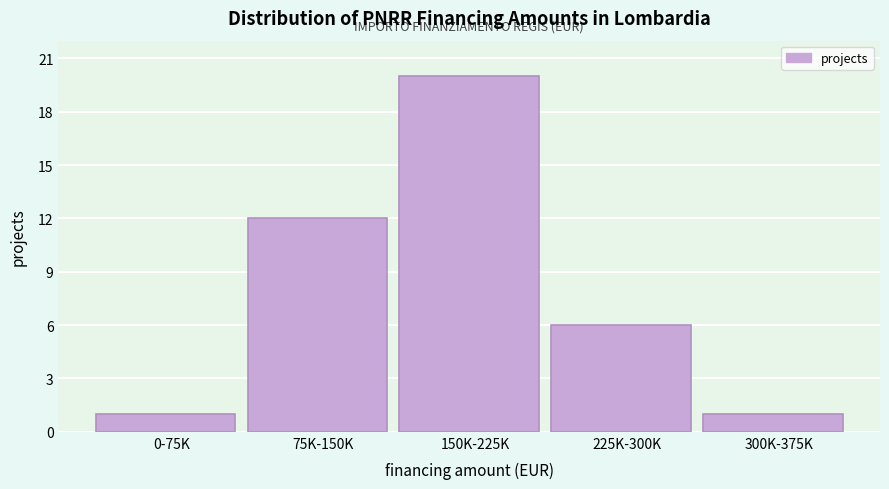

Reading left to right, transcribe all the data shown in this chart.

1	12	20	6	1